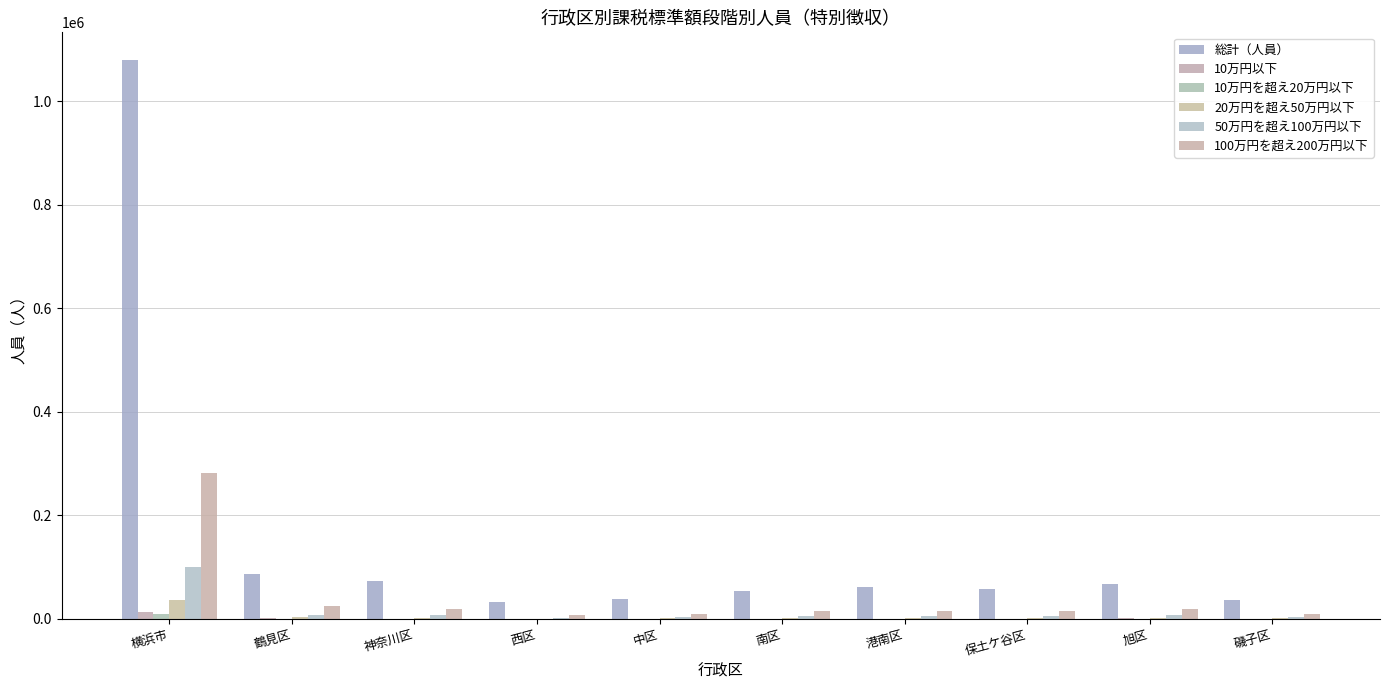

How many data points does each series have?

10